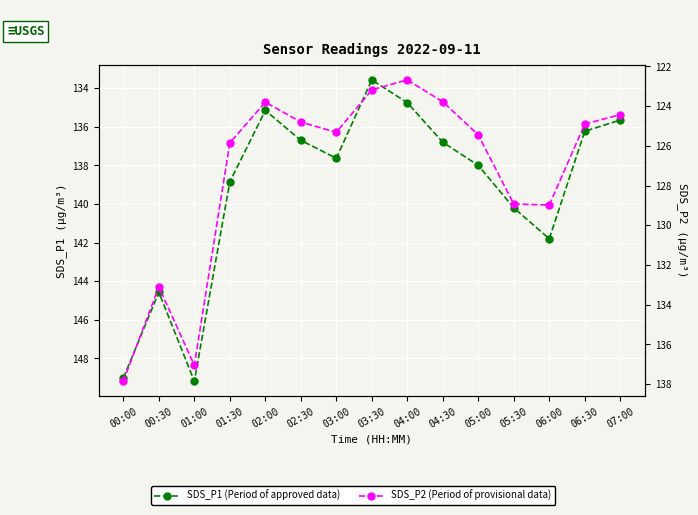

What is the label of the 4th point from the right?

05:30